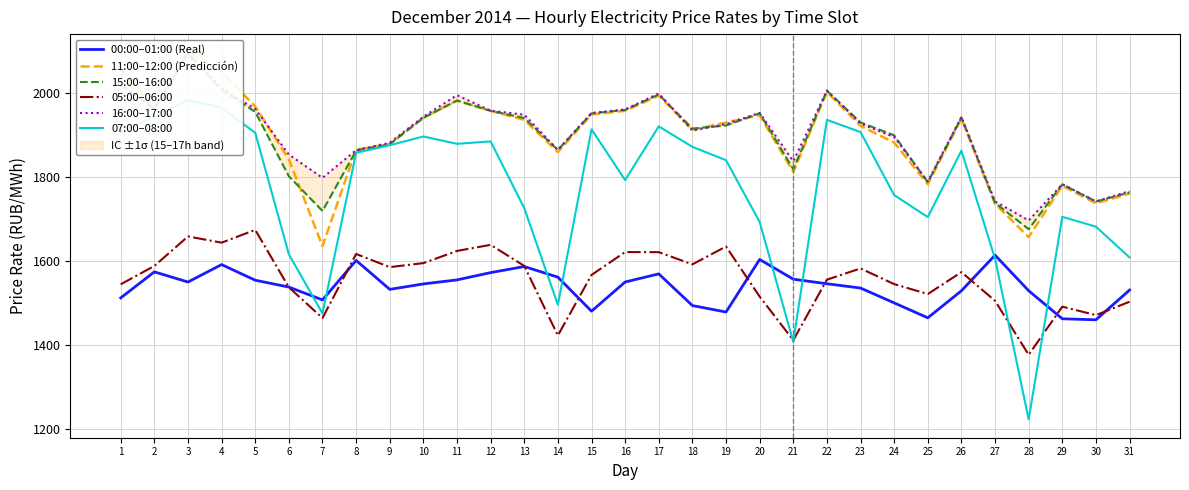

Which series has the largest range (max minus min)?

07:00–08:00